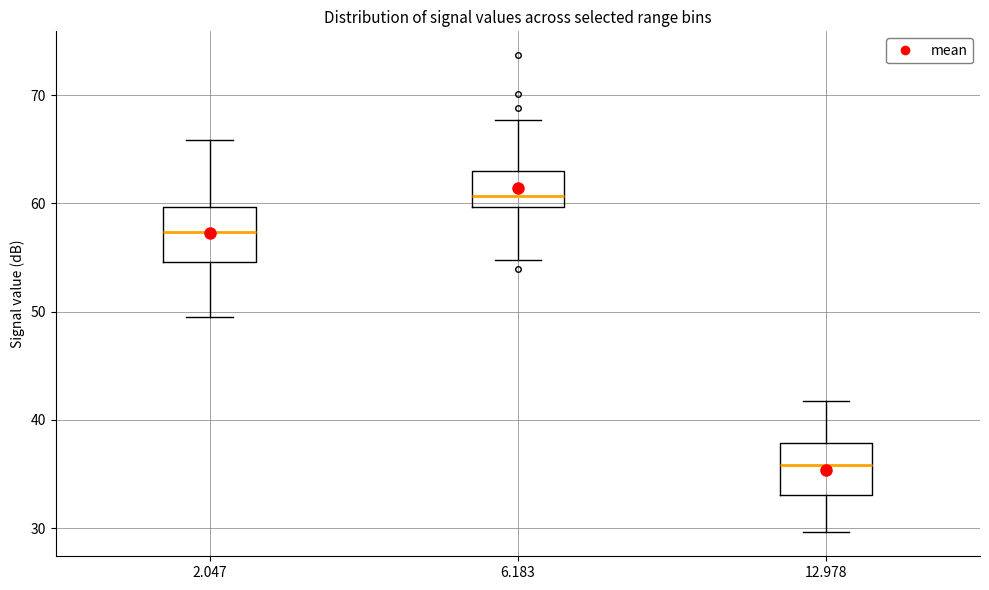

Where is the lower edge of the box at x = 2.047 on the y-axis? The values are not printed on the chart, so give them approximately, as read against the axis.

55